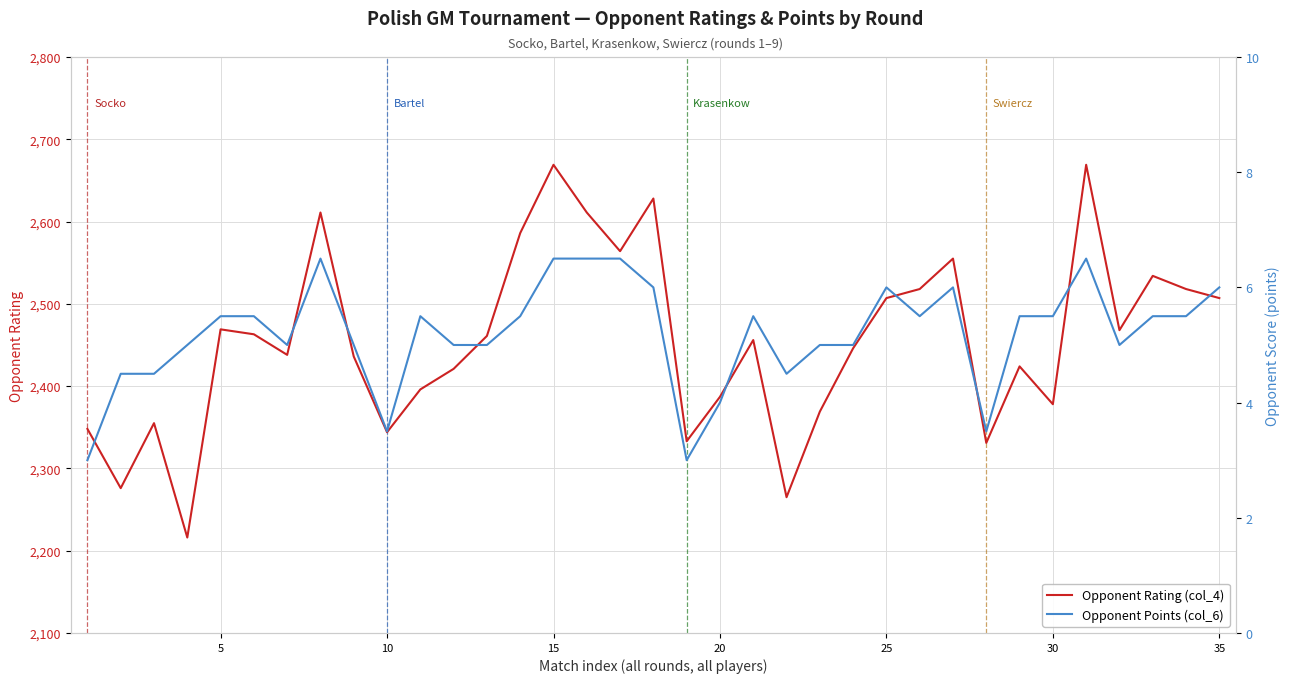

True or false: Opponent Points (col_6) and Opponent Rating (col_4) cross at least once.

False